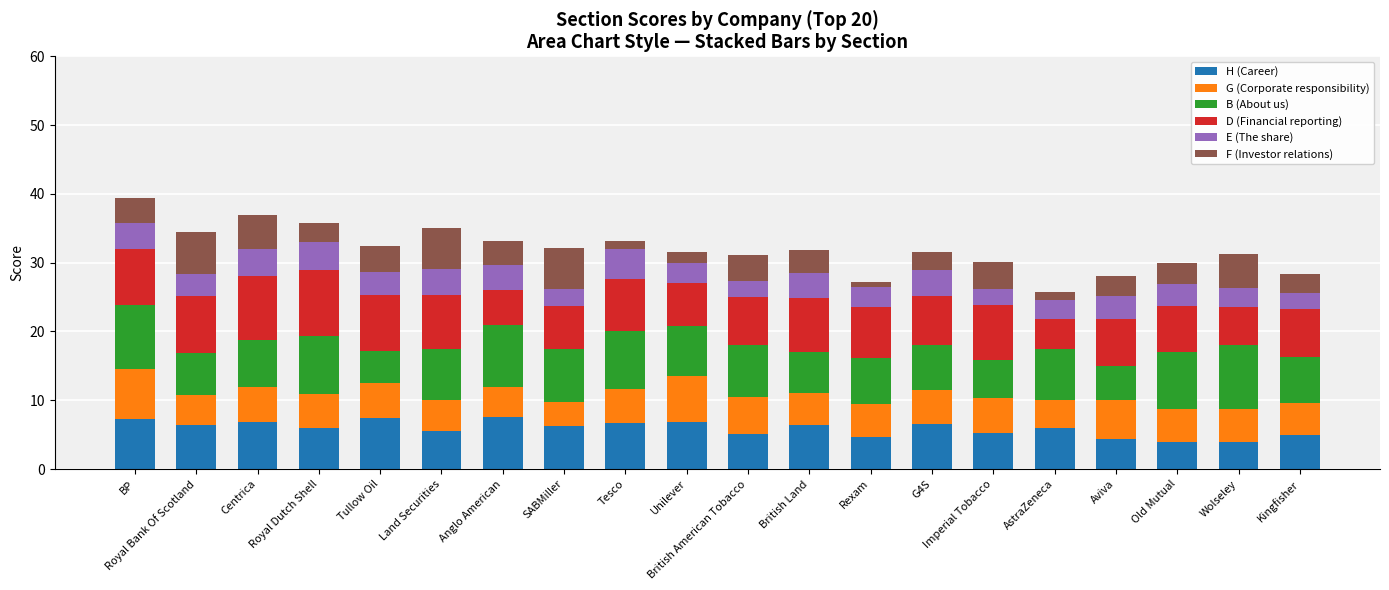

What is the sum of all H (Career) values?

117.6